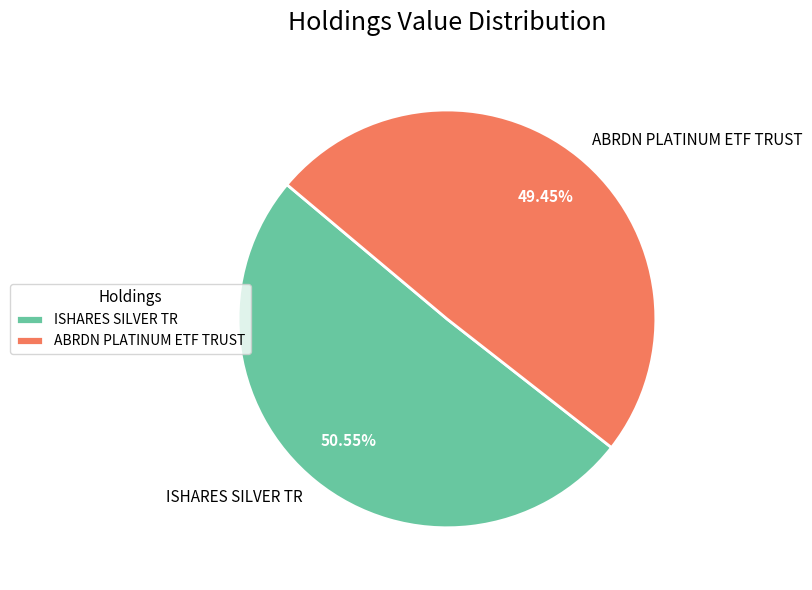

The ABRDN PLATINUM ETF TRUST slice represents 49% of the pie. True or false?

True